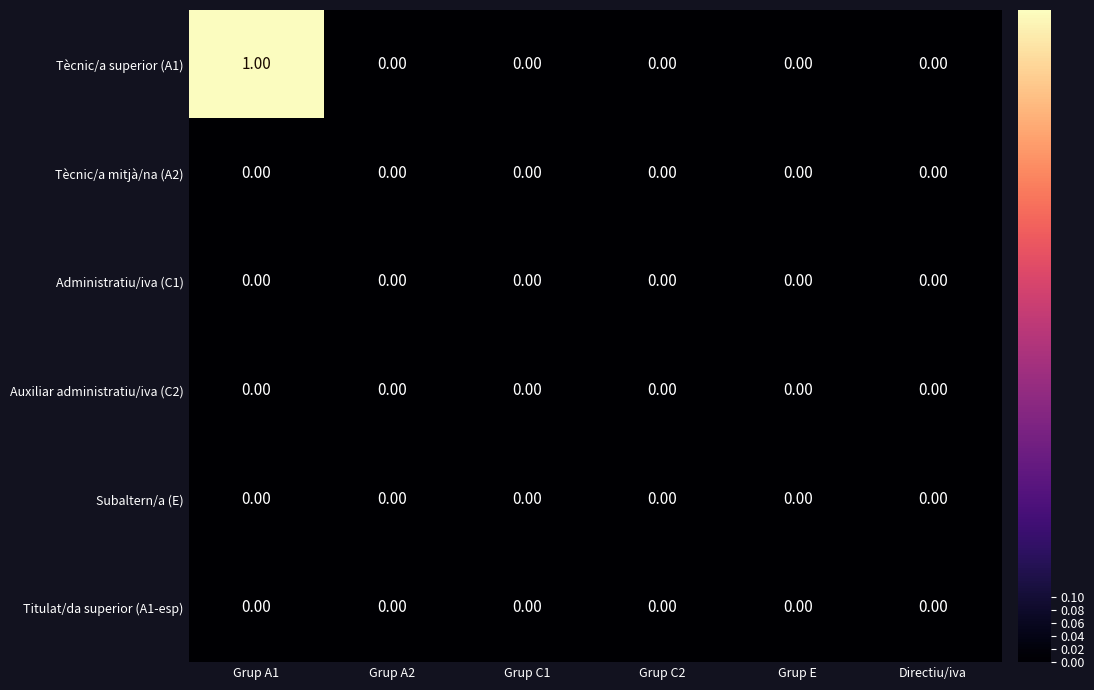

At which category is the sum across all series the highest?

Grup A1